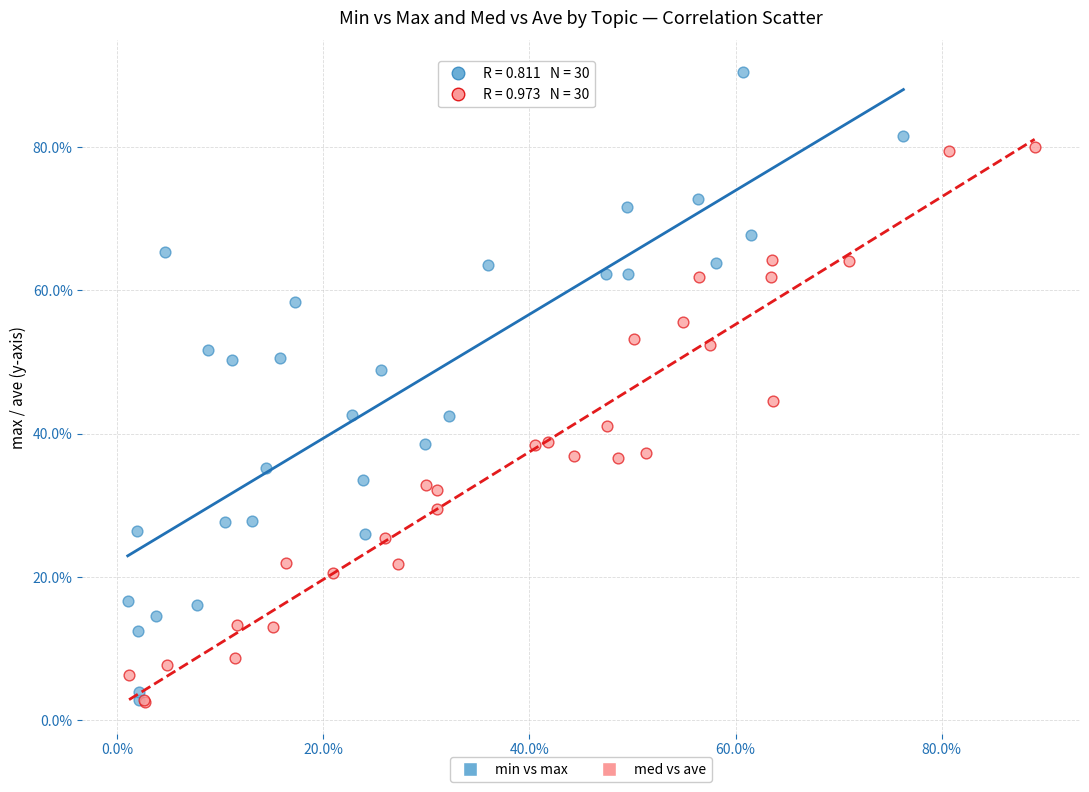

What are all the series names shown in the legend?

min vs max, med vs ave